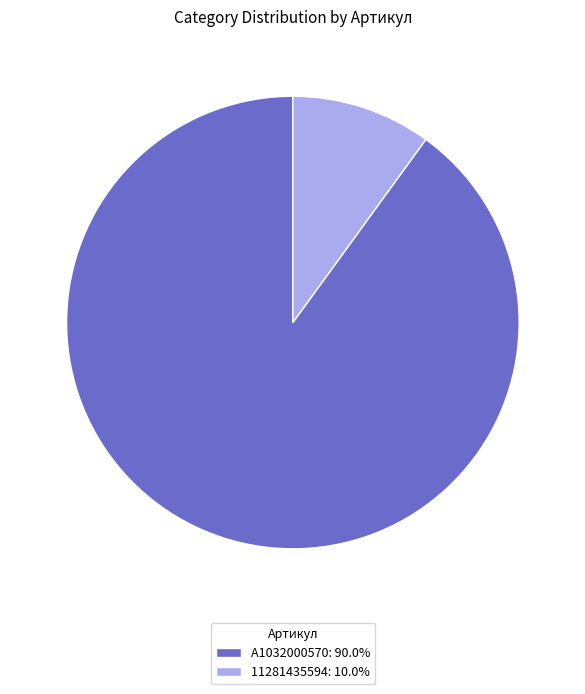

Rank the categories by value from highest to lowest.

A1032000570, 11281435594